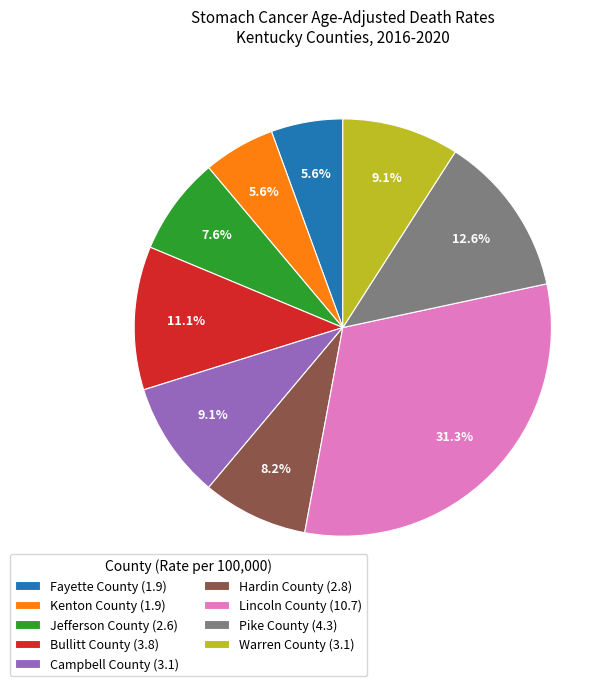

Is there any slice that represents more than half of the pie?

No